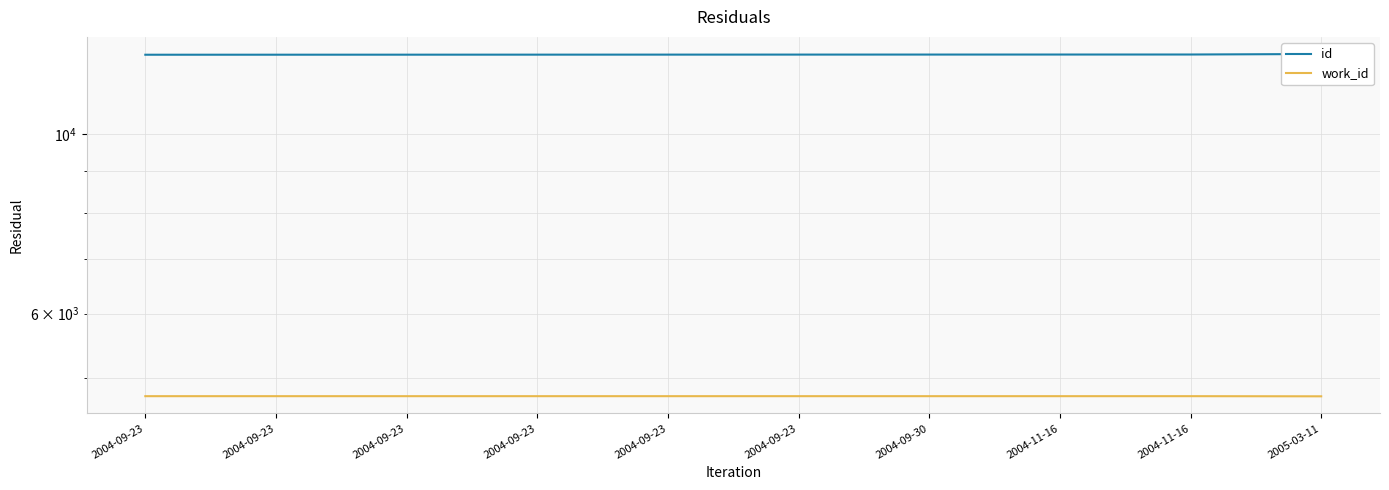

Rank the series at 2004-09-23 from lowest to highest value.

work_id, id